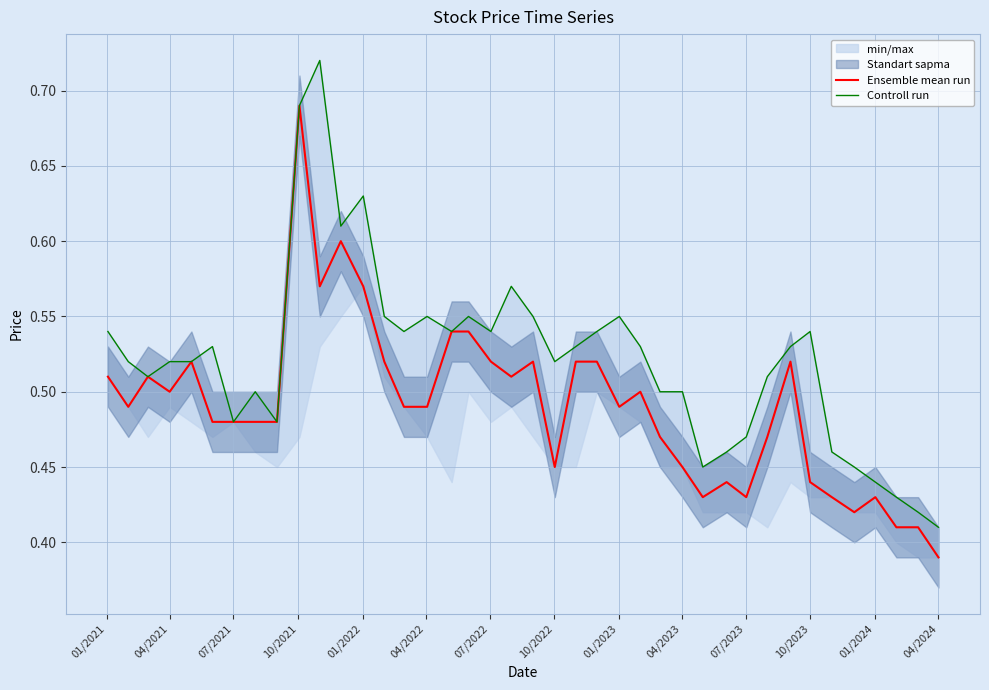

At which label is Ensemble mean run closest to 0?

04/2024